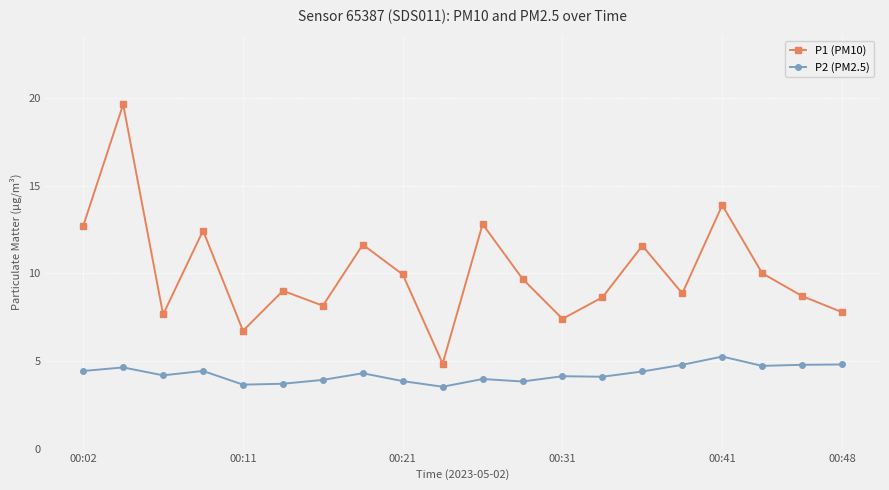

True or false: P2 (PM2.5) has more than 0 points higher than both neighbors.

True